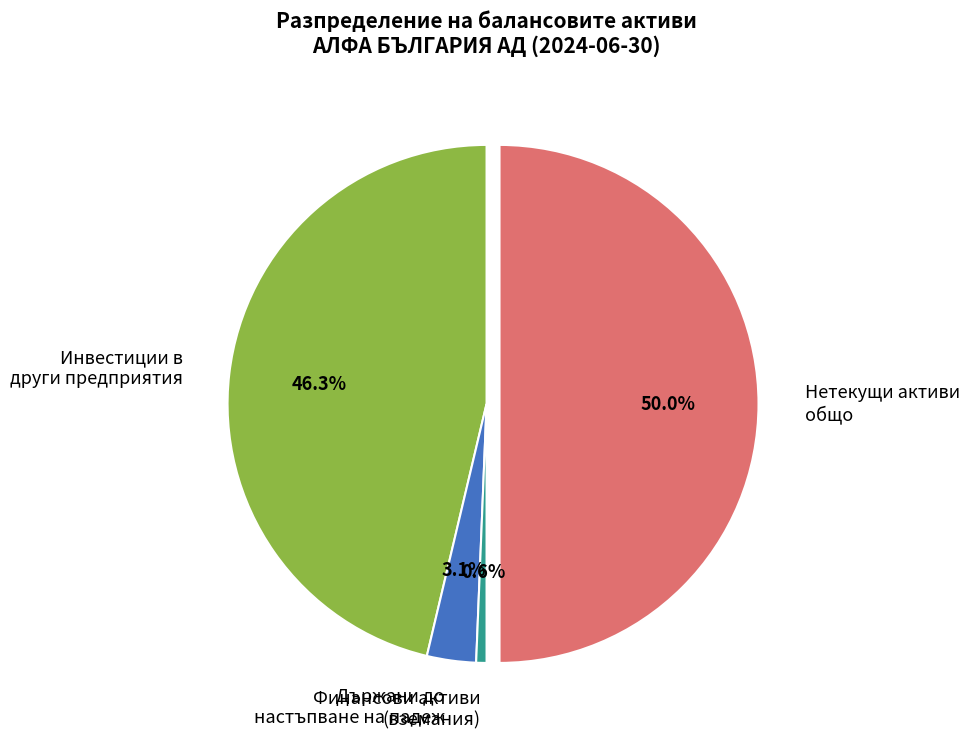

Rank the categories by value from highest to lowest.

Нетекущи активи общо, Инвестиции в други предприятия, Държани до настъпване на падеж, Финансови активи (вземания)